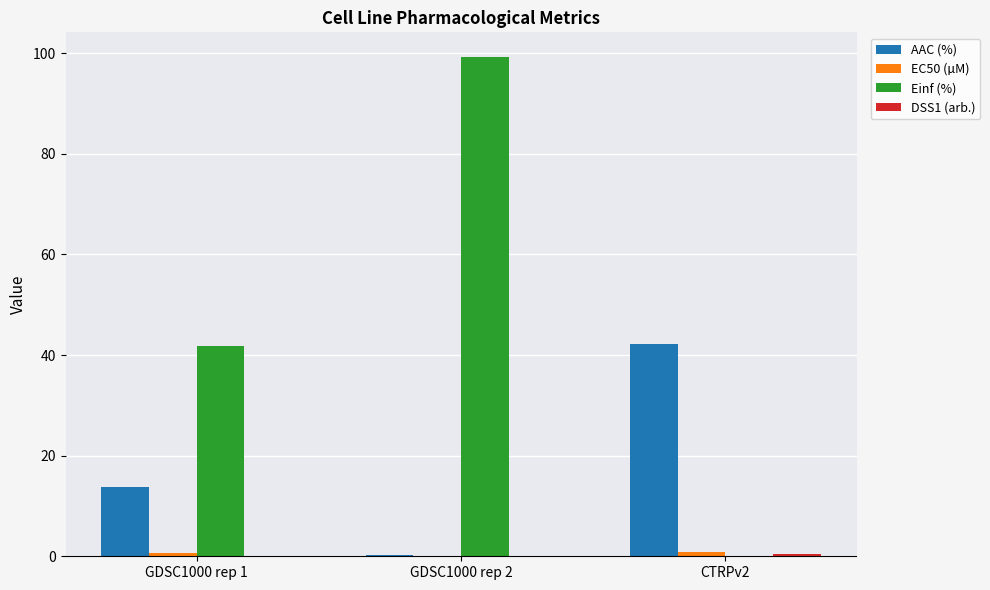

Which series changed the most between GDSC1000 rep 1 and CTRPv2?

Einf (%)